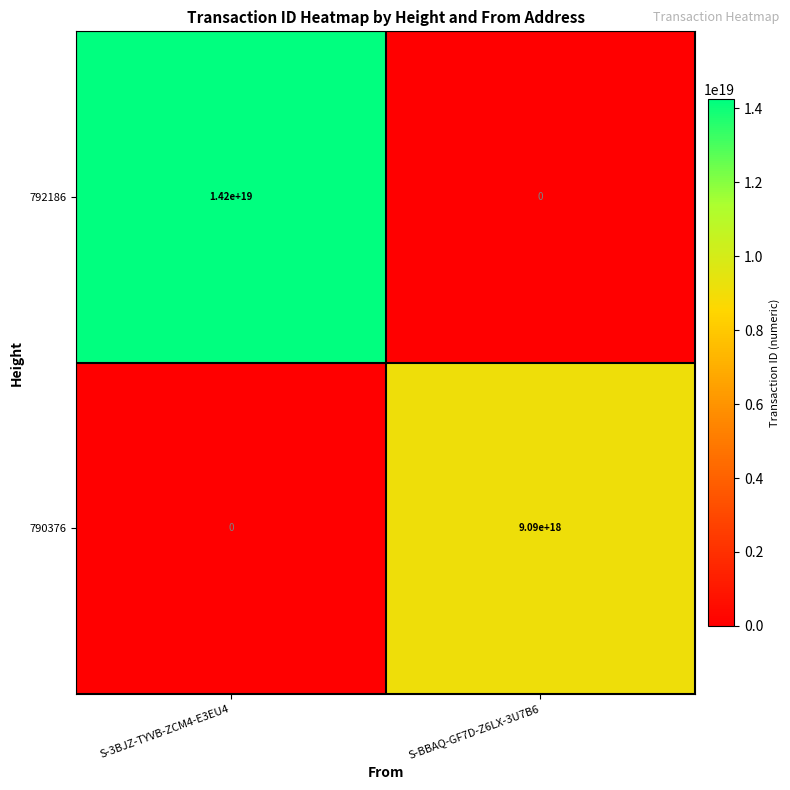

At which label is 790376 closest to 4545000000000000000?

S-3BJZ-TYVB-ZCM4-E3EU4